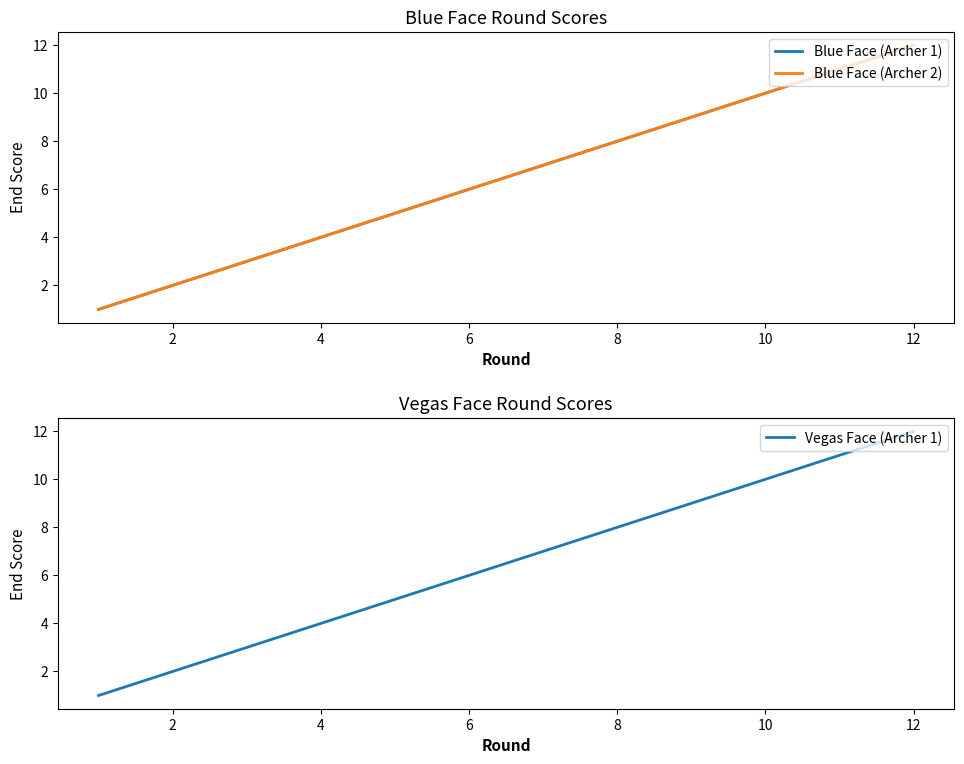

True or false: Blue Face (Archer 1) and Blue Face (Archer 2) cross at least once.

False